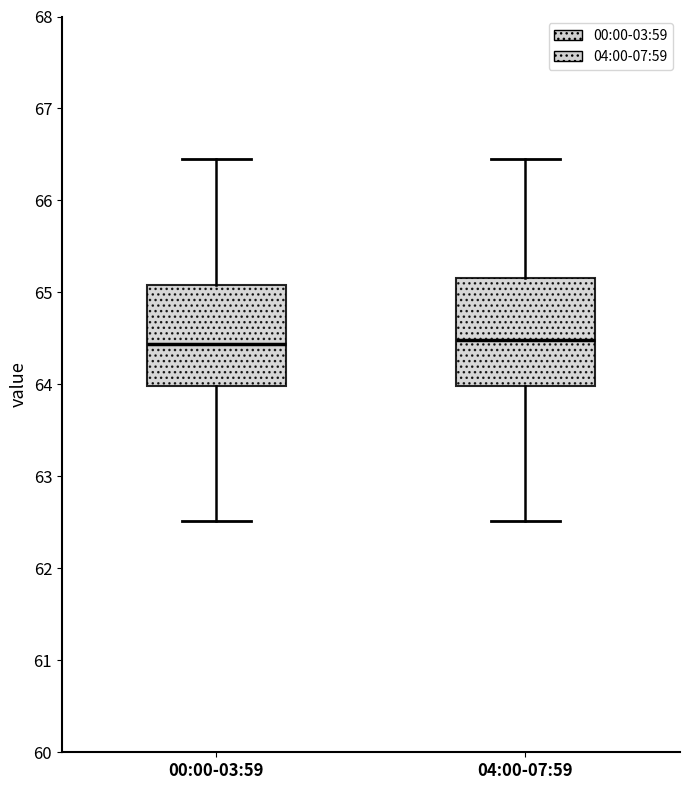

Reading left to right, read every box against the y-axis: the position of its median line, the range the box covers, and the ends of its whiskers. The values are not printed on the chart, so give them approximately, as read against the axis.

00:00-03:59: median 64.4, box 64.0 to 65.1, whiskers 62.5 to 66.5
04:00-07:59: median 64.5, box 64.0 to 65.2, whiskers 62.5 to 66.5